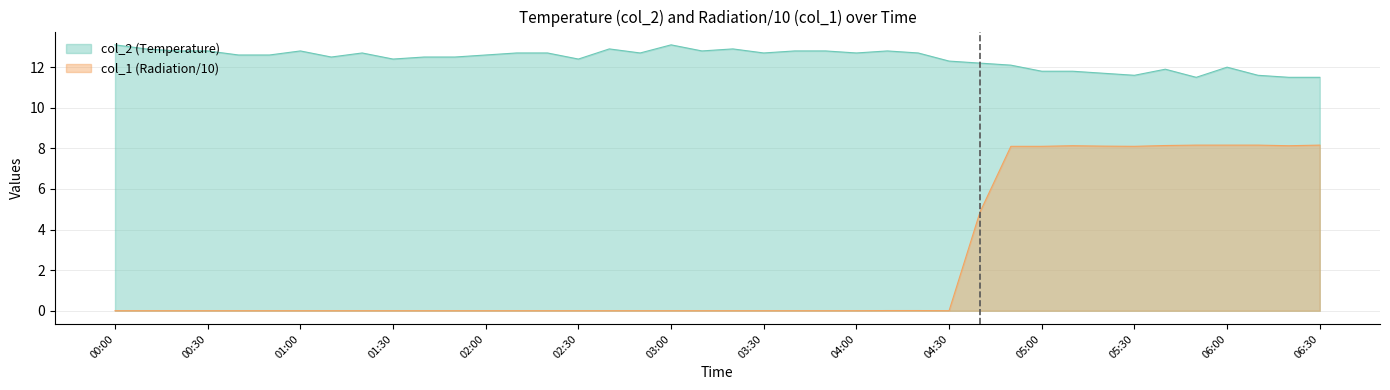

What is the difference between the second highest and second lowest values in the col_2 series?

1.6